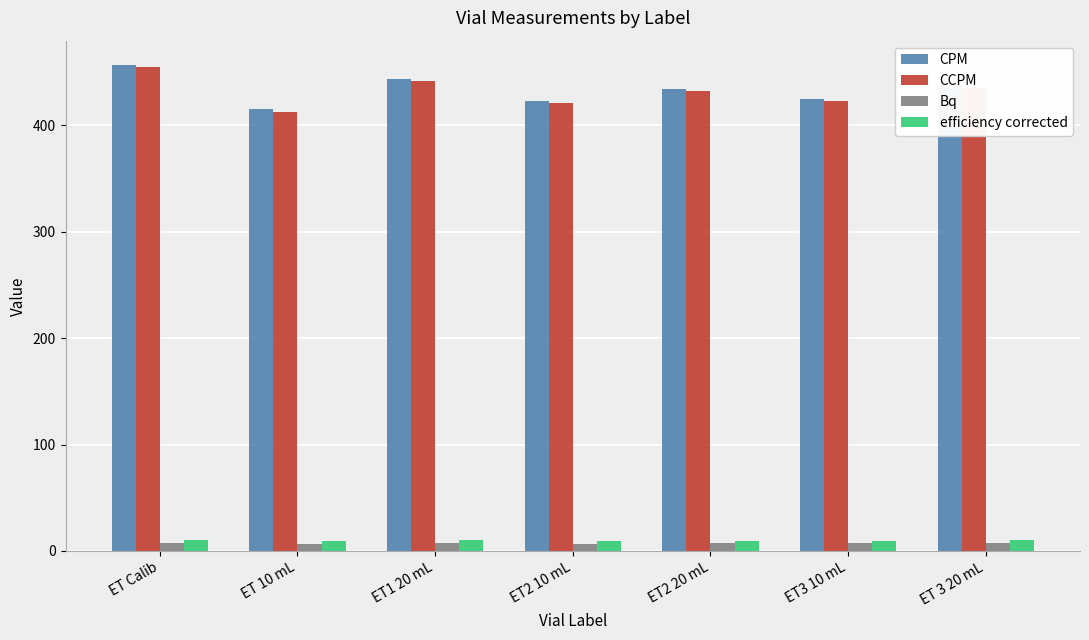

What position from the right is ET2 10 mL?

4